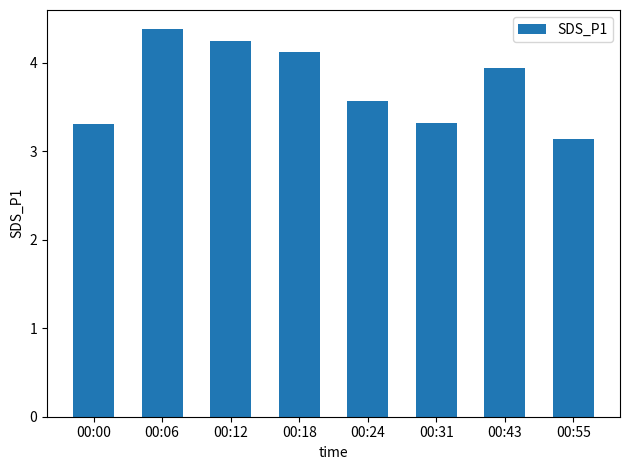

What is the value of the 8th bar from the left?

3.1